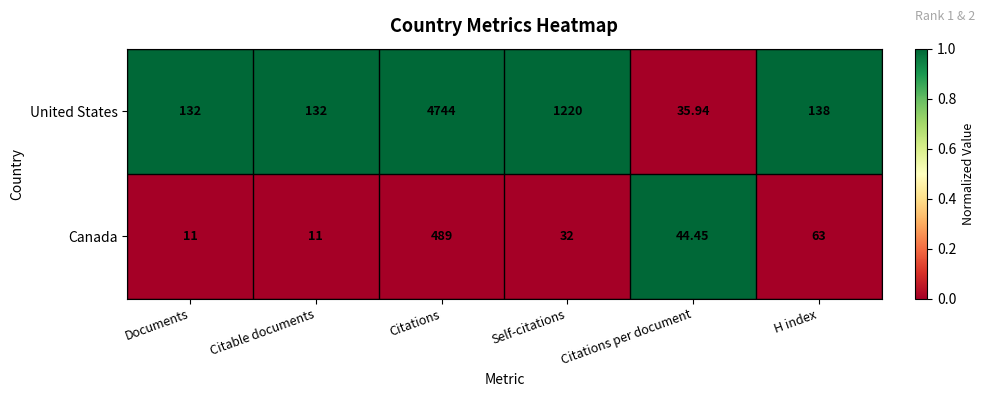

At which label does United States reach its peak?

Citations